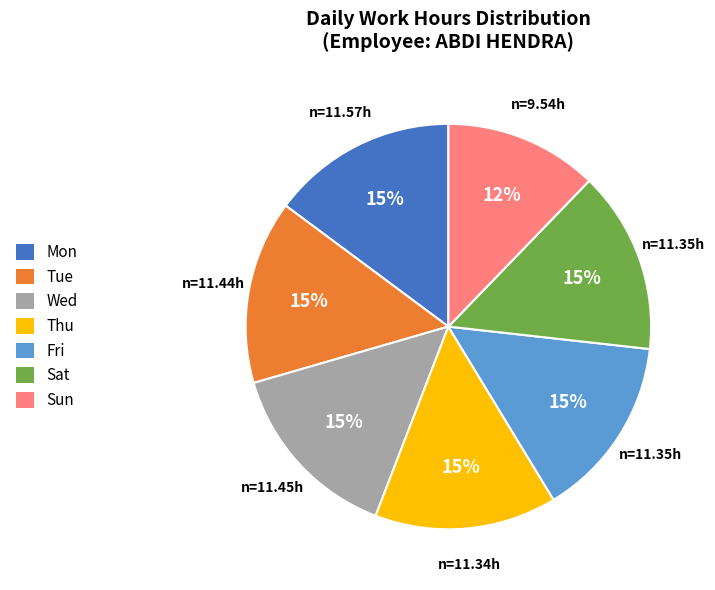

What percentage is the Sat slice, to the nearest percent?

15%